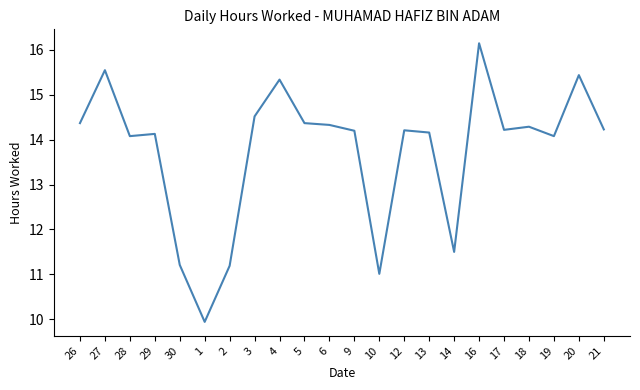

What is the difference between the maximum and minimum values?

6.2